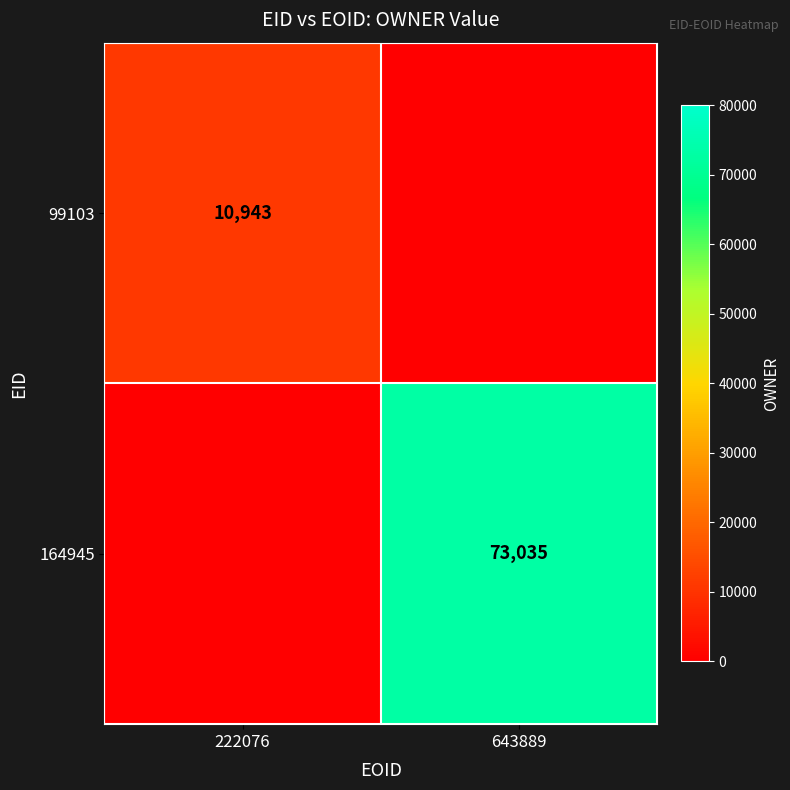

At which category is the sum across all series the highest?

643889